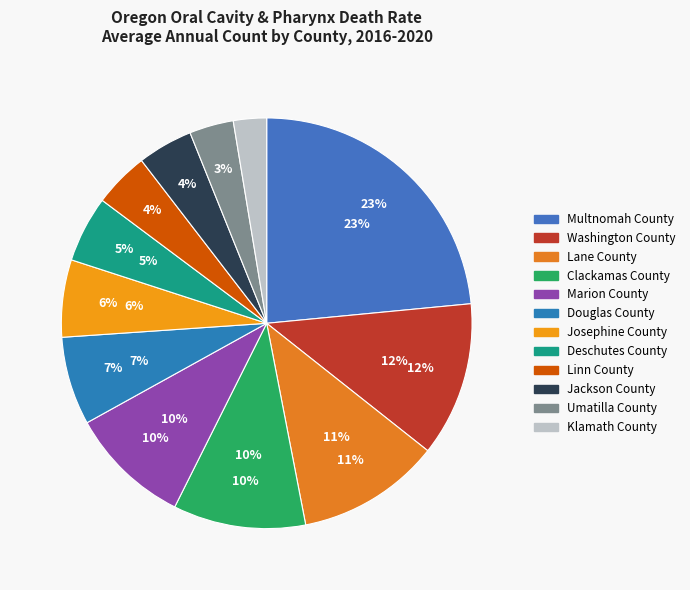

How many slices are in this pie chart?

12